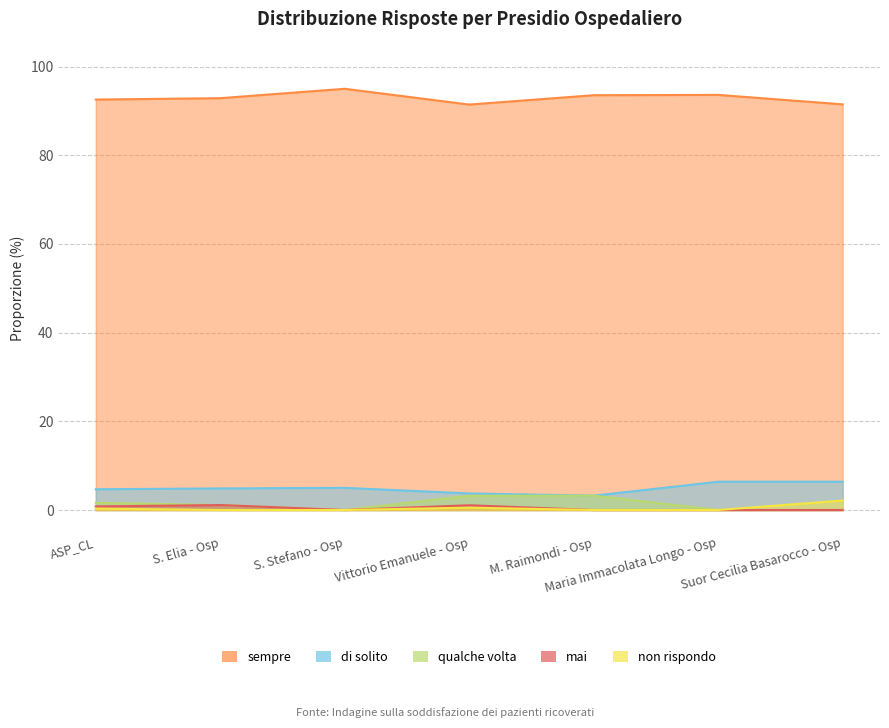

How many interior local valleys does the di solito series have?

1